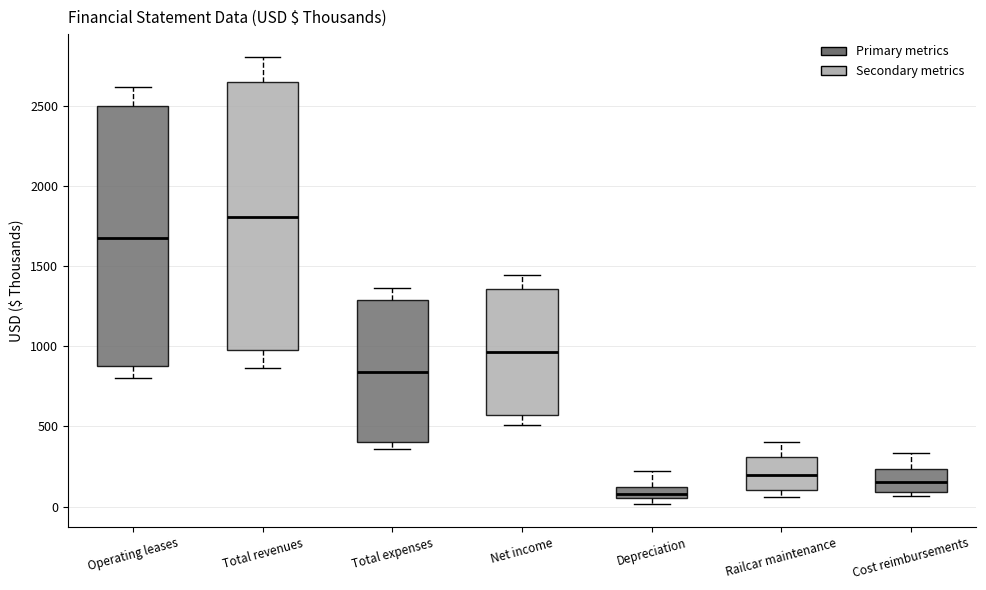

Where is the upper edge of the box for Net income on the y-axis? The values are not printed on the chart, so give them approximately, as read against the axis.

1350